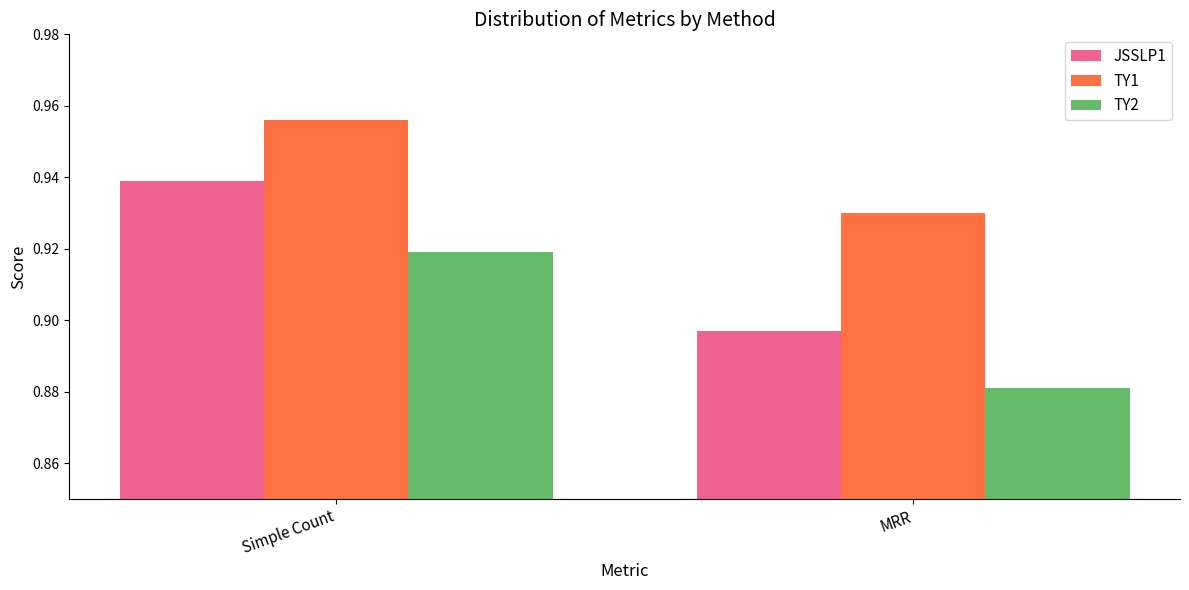

What is the total value across all series at MRR?

2.7